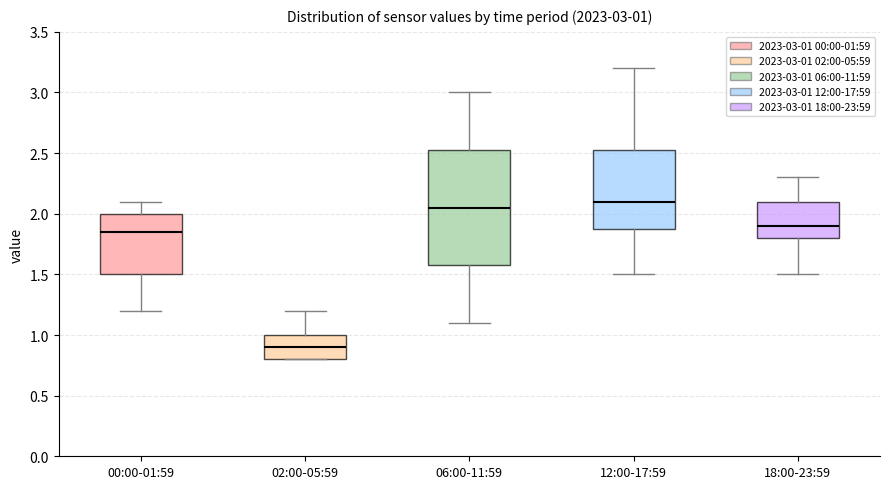

Which box's median line is the lowest?

02:00-05:59